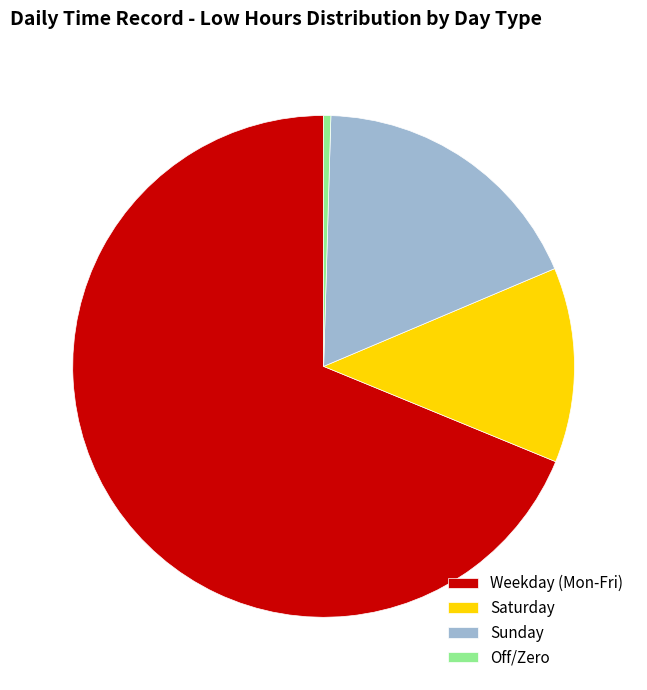

Which category has the biggest portion of the pie?

Weekday (Mon-Fri)